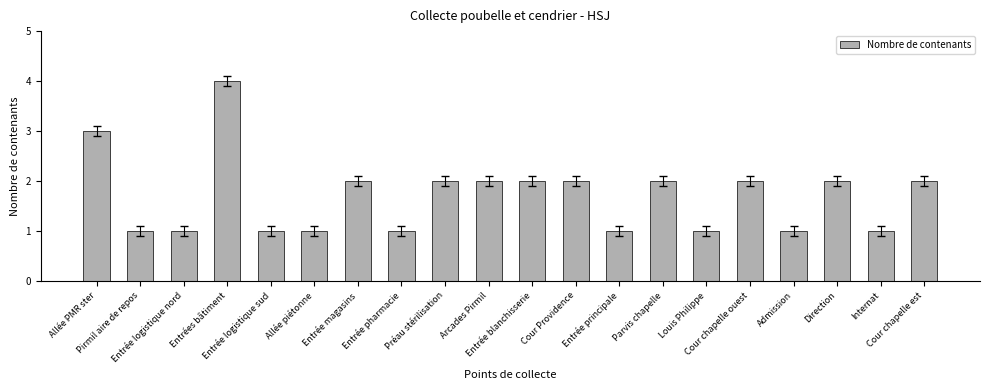

Reading left to right, extract all data points from this chart.

3	1	1	4	1	1	2	1	2	2	2	2	1	2	1	2	1	2	1	2